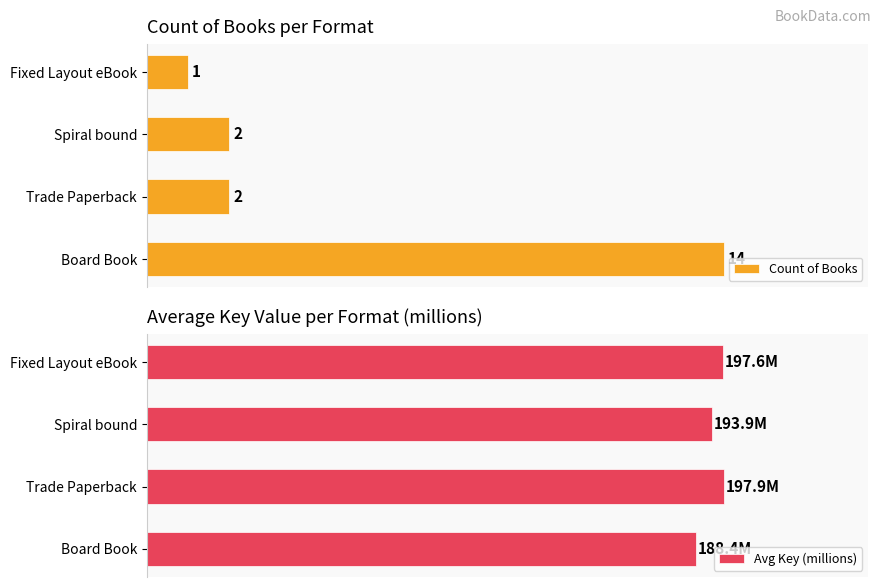

Which category has the highest value in the Count of Books series?

Board Book